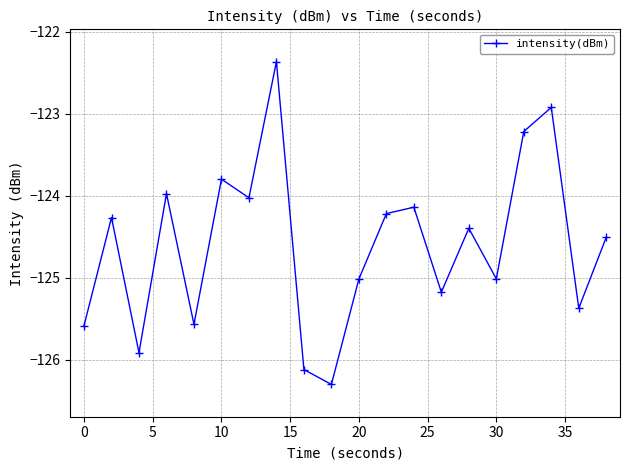

What is the maximum value shown in the chart?

-122.4